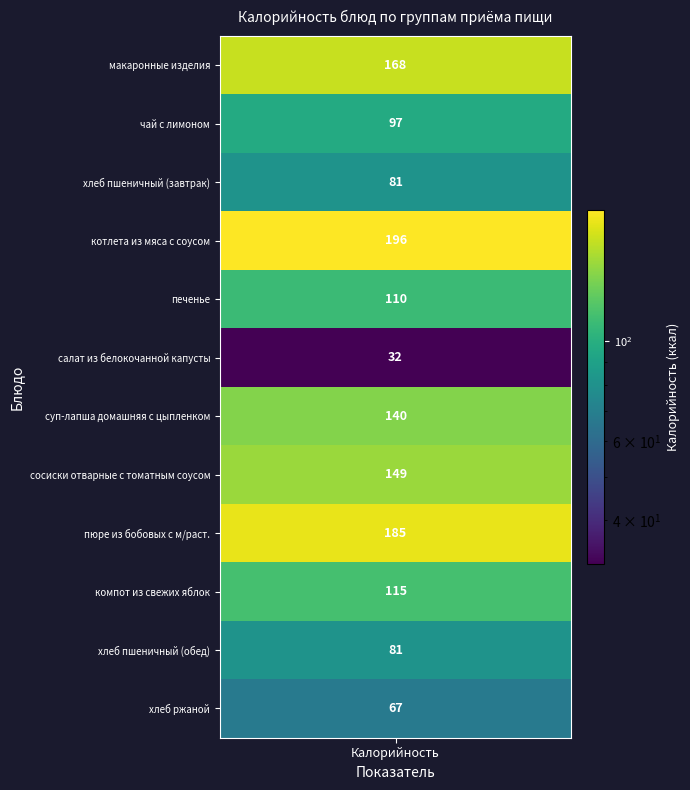

What is the average value?

118